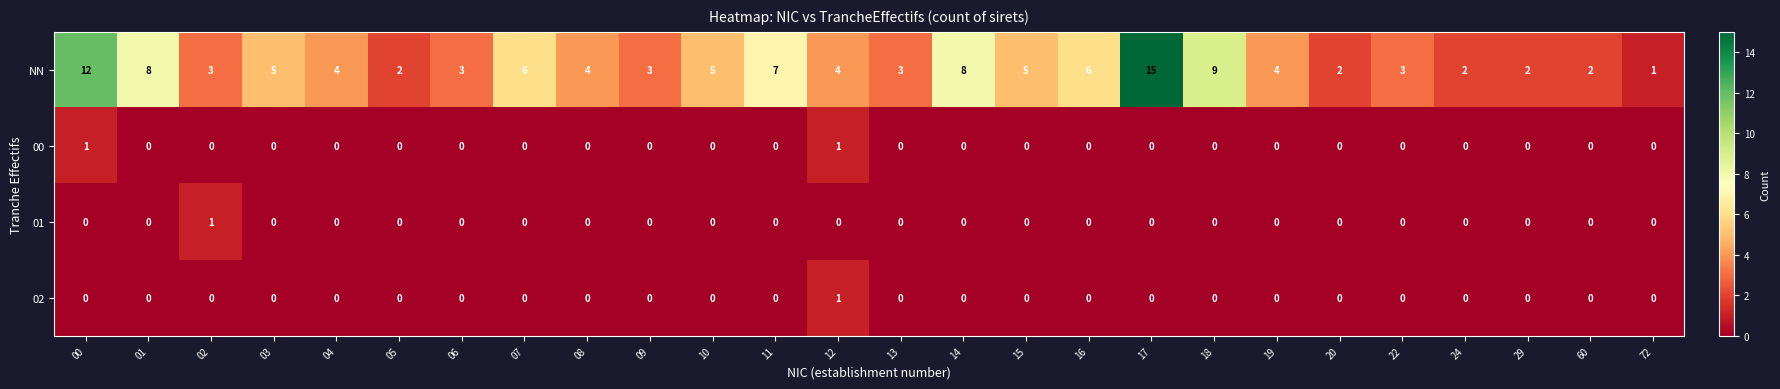

What is the total value across all series at 01?

8